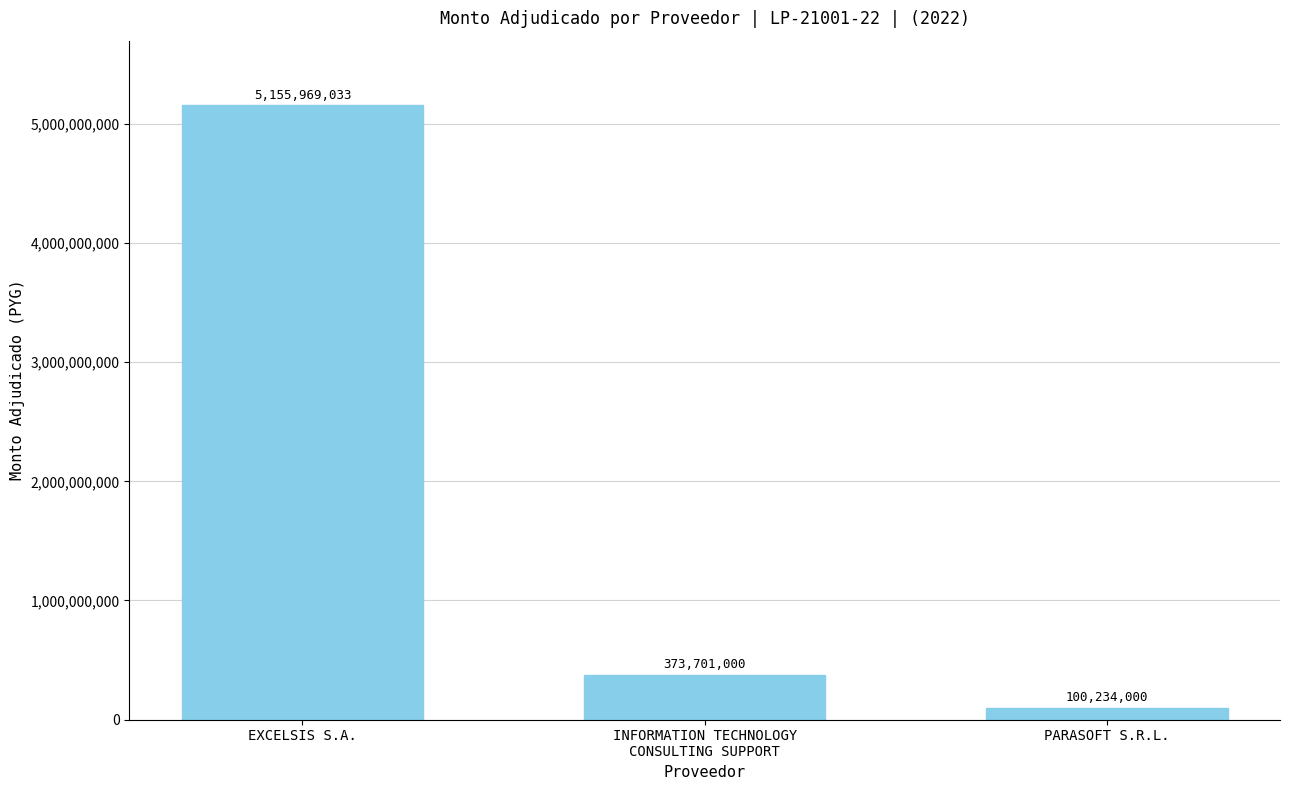

The value at INFORMATION TECHNOLOGY
CONSULTING SUPPORT is 373701000. True or false?

True